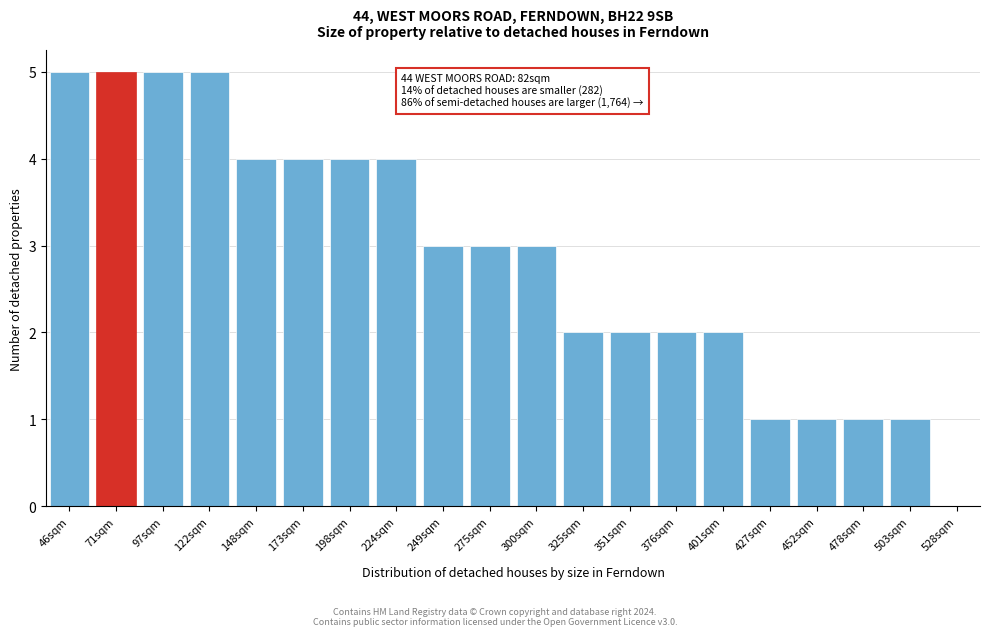

Reading right to left, what are all the values shown in this chart?

528sqm=0	503sqm=1	478sqm=1	452sqm=1	427sqm=1	401sqm=2	376sqm=2	351sqm=2	325sqm=2	300sqm=3	275sqm=3	249sqm=3	224sqm=4	198sqm=4	173sqm=4	148sqm=4	122sqm=5	97sqm=5	71sqm=5	46sqm=5